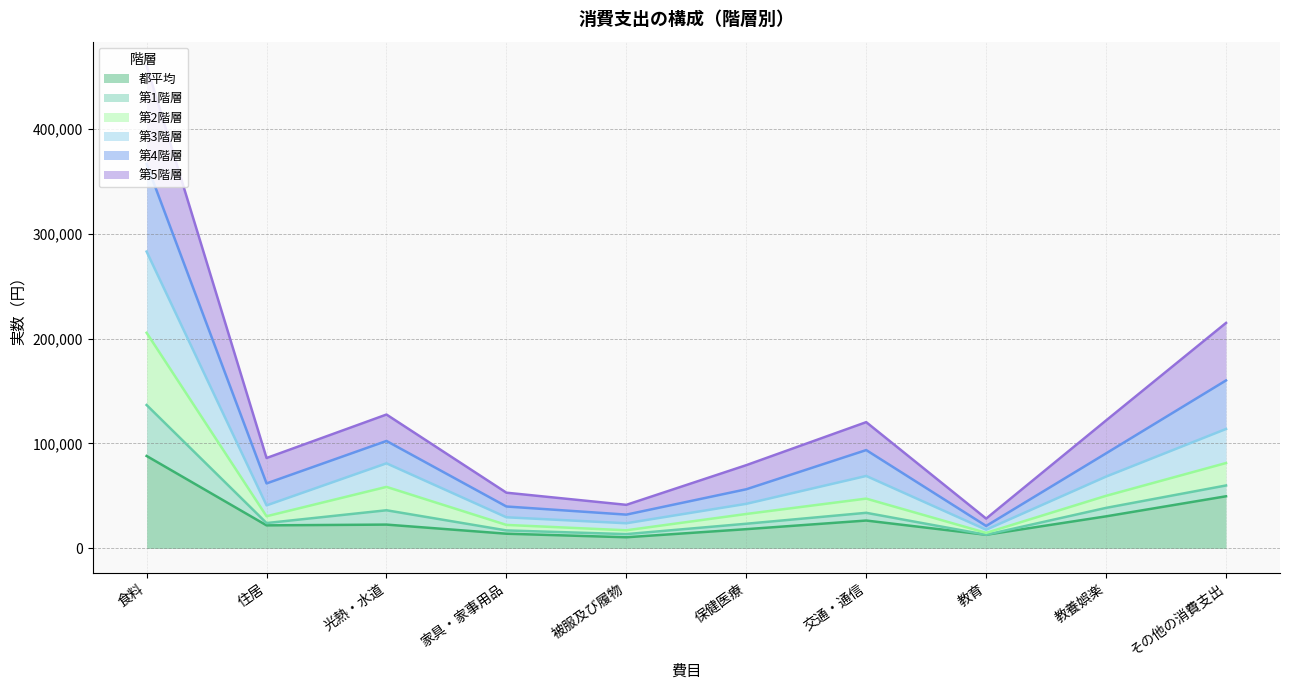

At which category is the sum across all series the highest?

食料